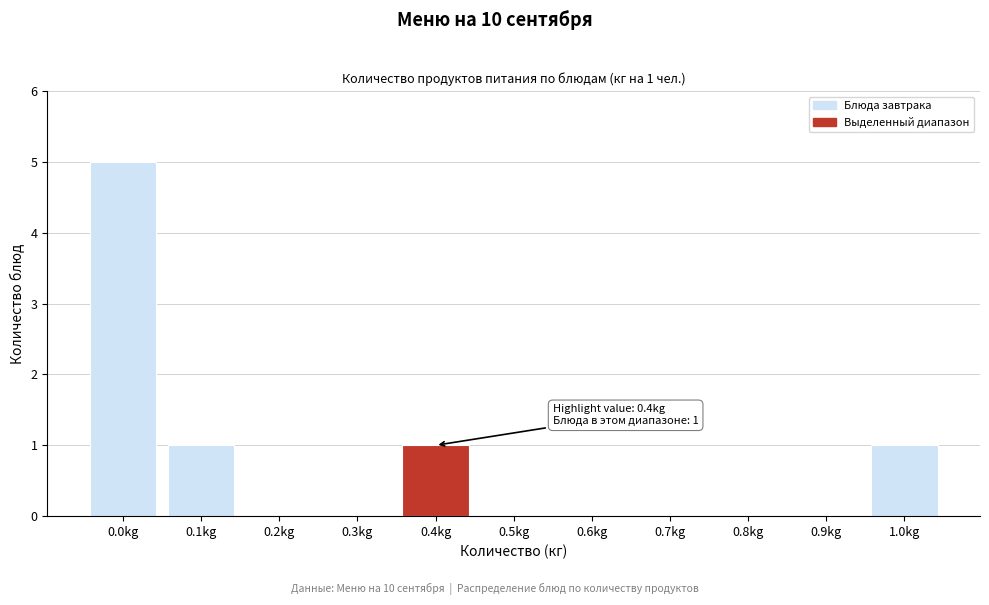

Reading left to right, transcribe all the data shown in this chart.

0.0kg=5	0.1kg=1	0.2kg=0	0.3kg=0	0.4kg=1	0.5kg=0	0.6kg=0	0.7kg=0	0.8kg=0	0.9kg=0	1.0kg=1